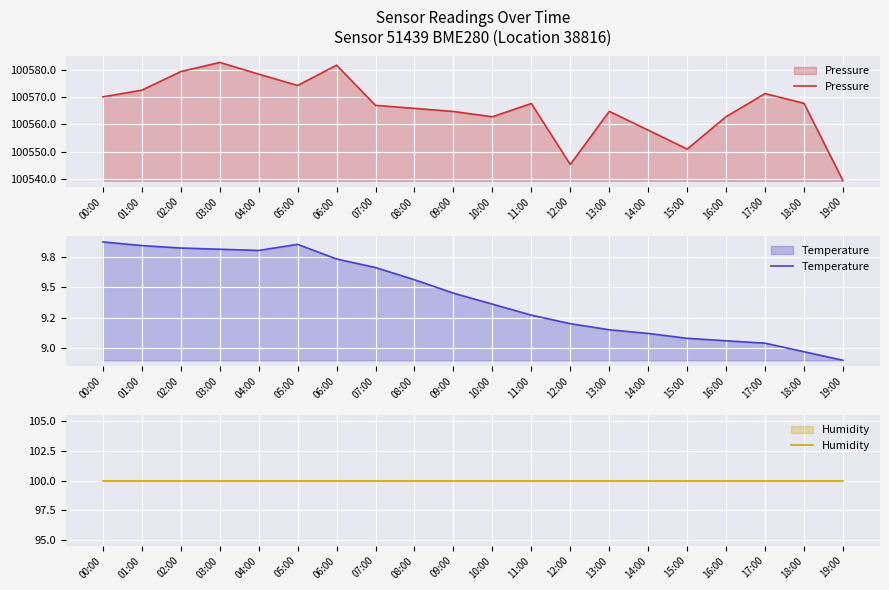

Which series has the largest total across all categories?

Pressure